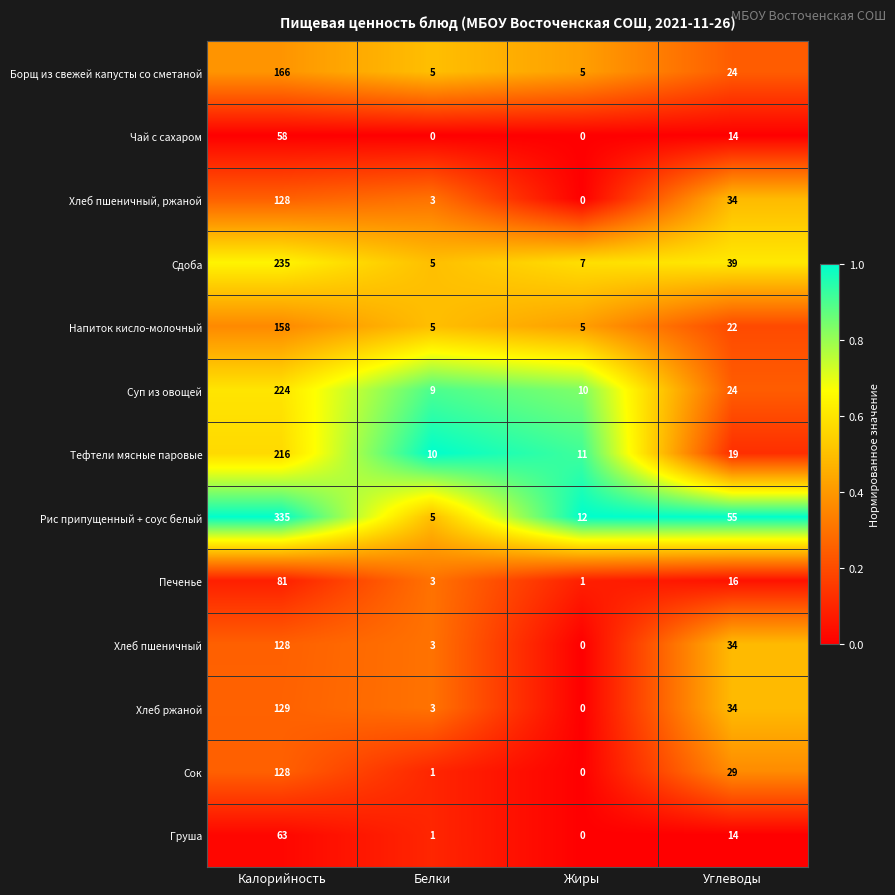

The Чай с сахаром series shows 0 at Белки. True or false?

True